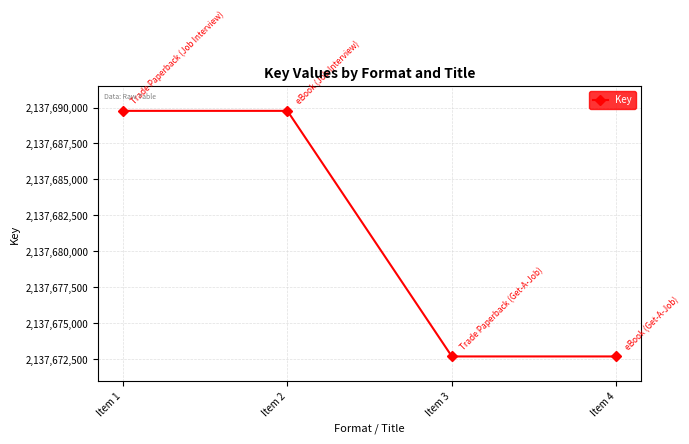

What is the minimum value shown in the chart?

2137672690